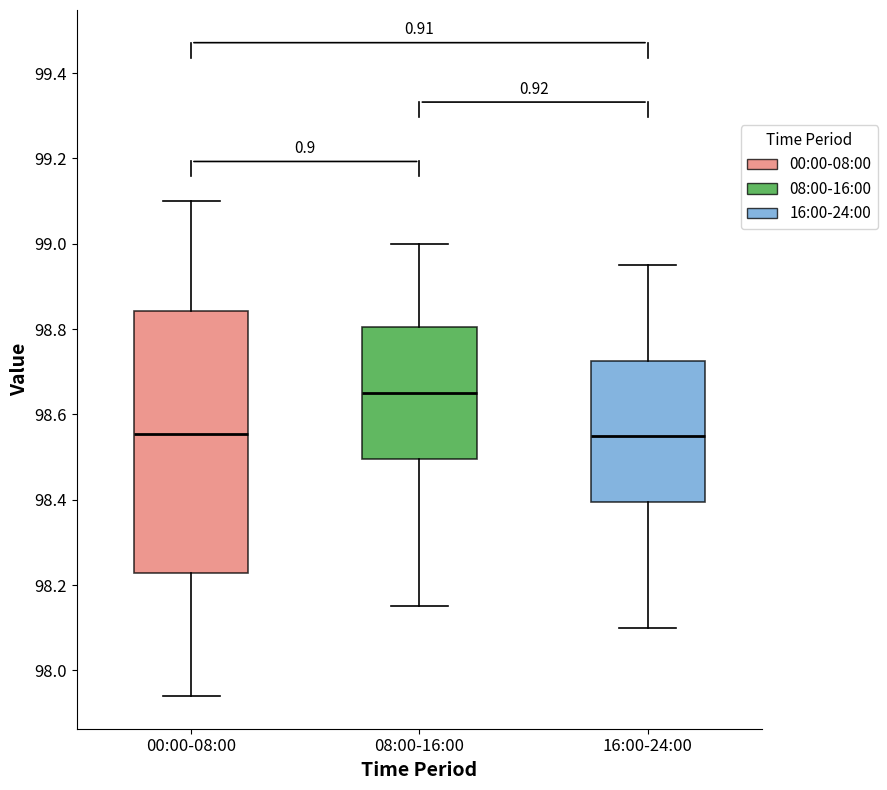

Reading left to right, transcribe this box plot: for each box, give where its median line is, the range the box spans, and where its two whiskers end, as read against the y-axis. The values are not printed on the chart, so give them approximately, as read against the axis.

00:00-08:00: median 98.56, box 98.22 to 98.84, whiskers 97.94 to 99.10
08:00-16:00: median 98.66, box 98.50 to 98.80, whiskers 98.16 to 99.00
16:00-24:00: median 98.56, box 98.40 to 98.72, whiskers 98.10 to 98.96